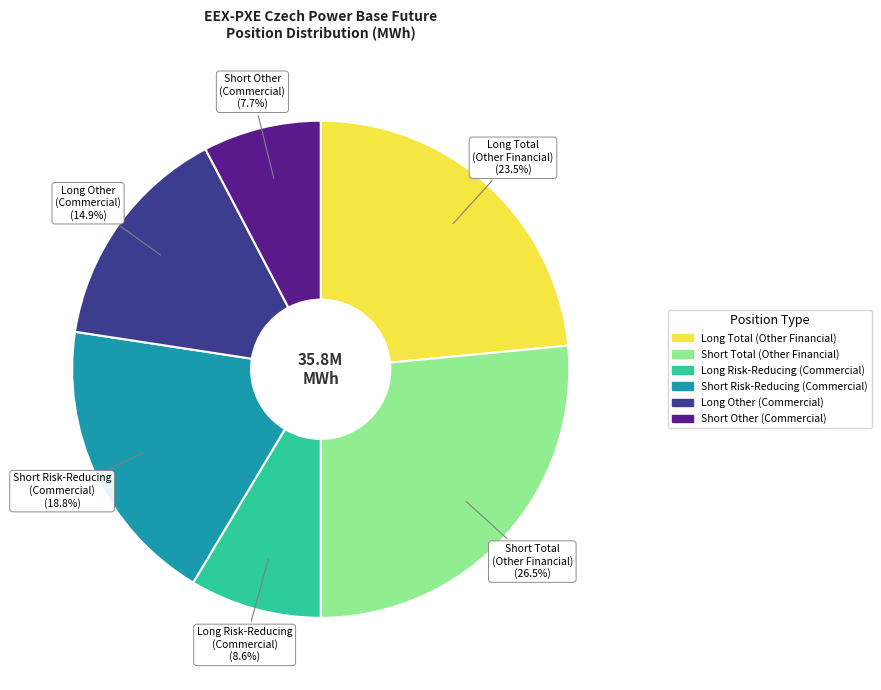

What is the smallest slice in the pie chart?

Short Other (Commercial)